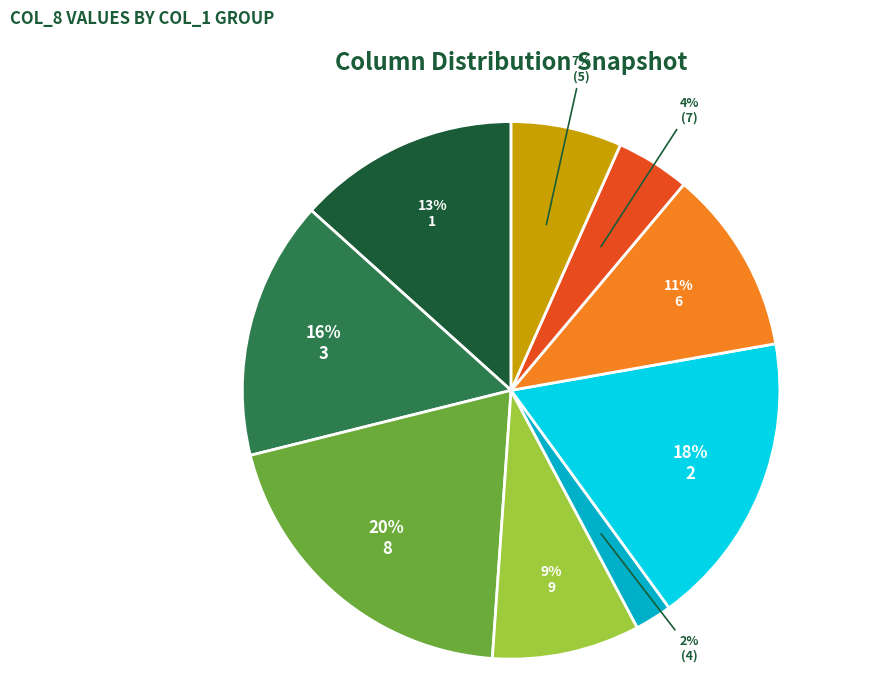

Is there a majority slice in this chart?

No